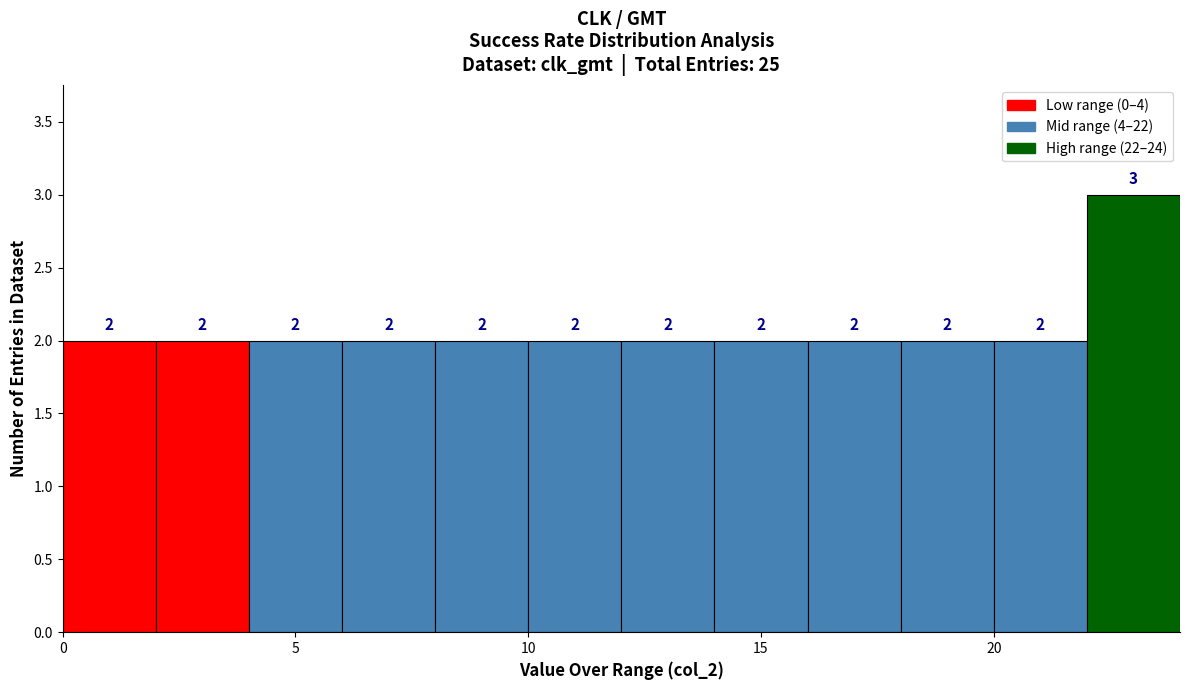

Which range on the x-axis has the tallest bar?

22 to 24